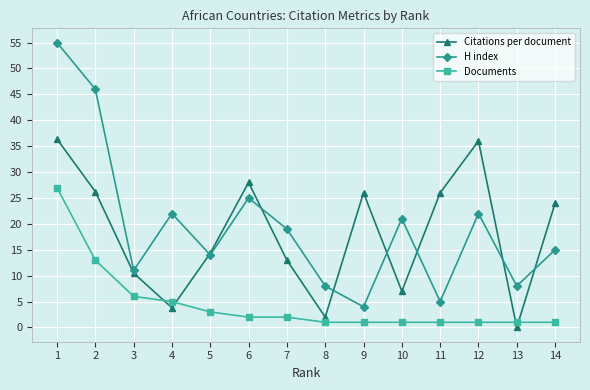

Is it true that Documents equals 1.0 at 12?

True